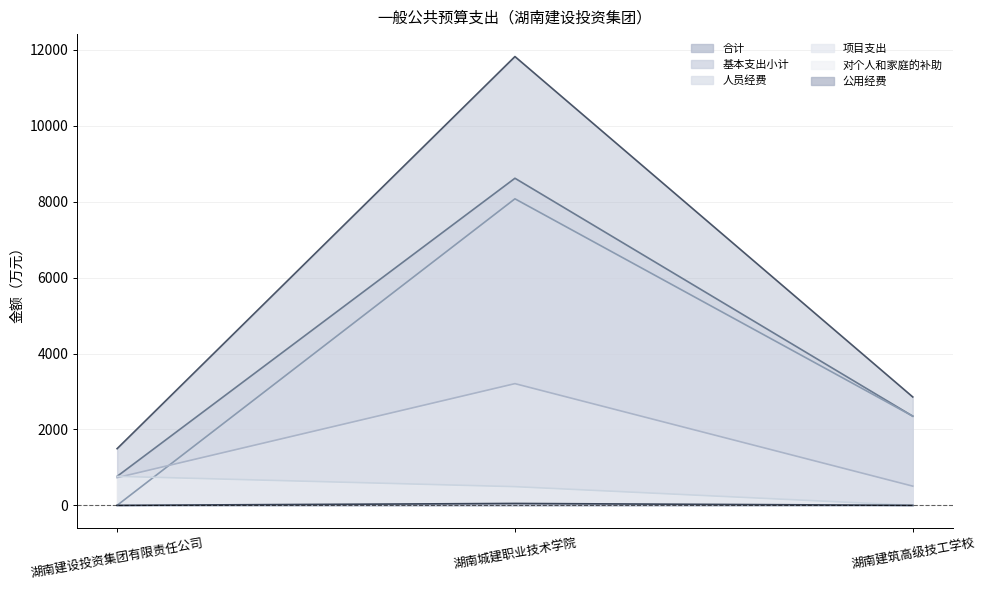

The value of 对个人和家庭的补助 at 湖南城建职业技术学院 is 884.7. True or false?

False